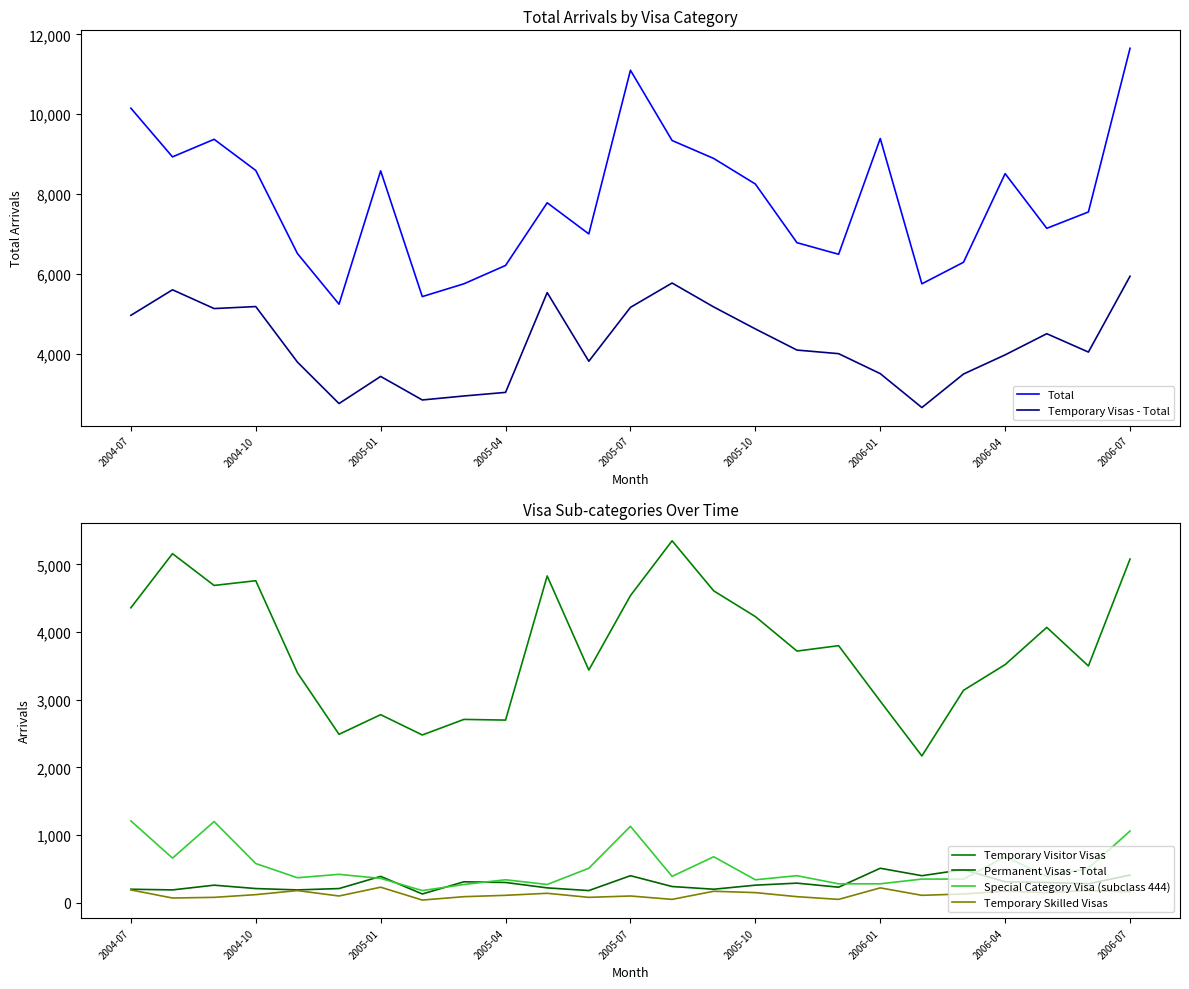

Which series has the largest total across all categories?

Total